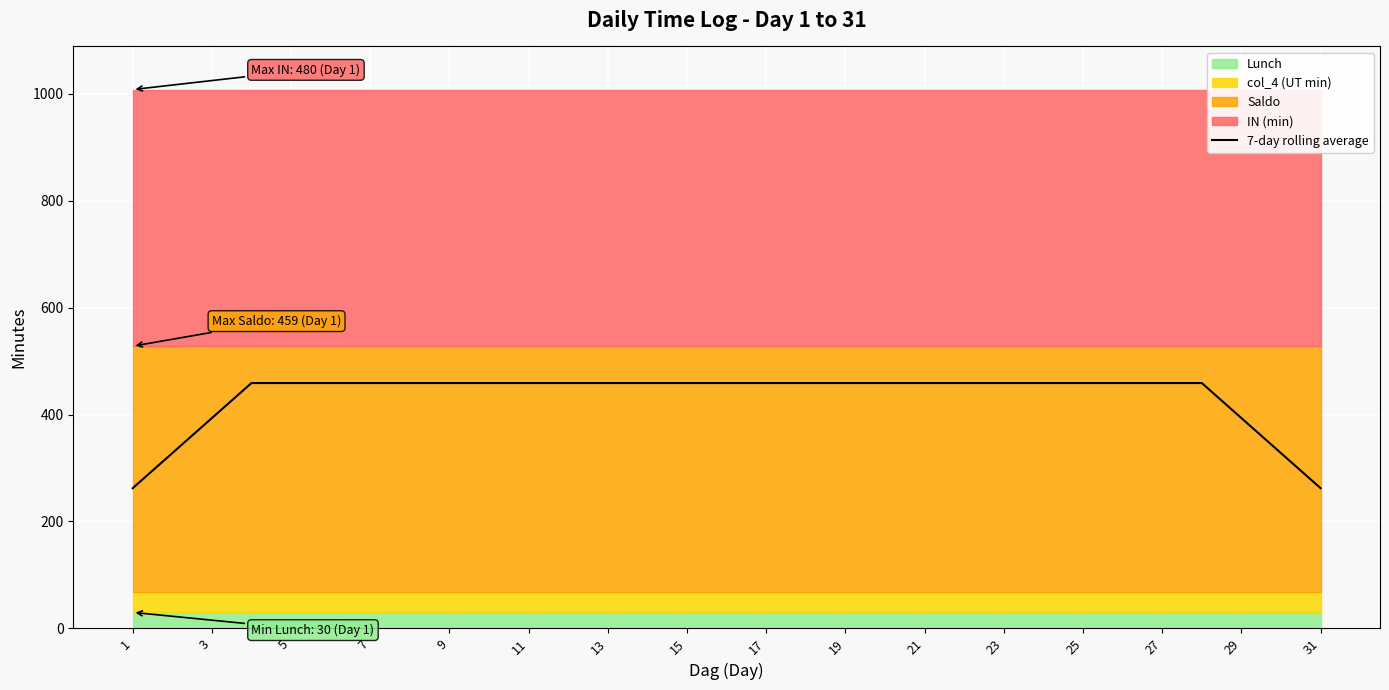

What is the minimum value for 7-day rolling average?

262.3